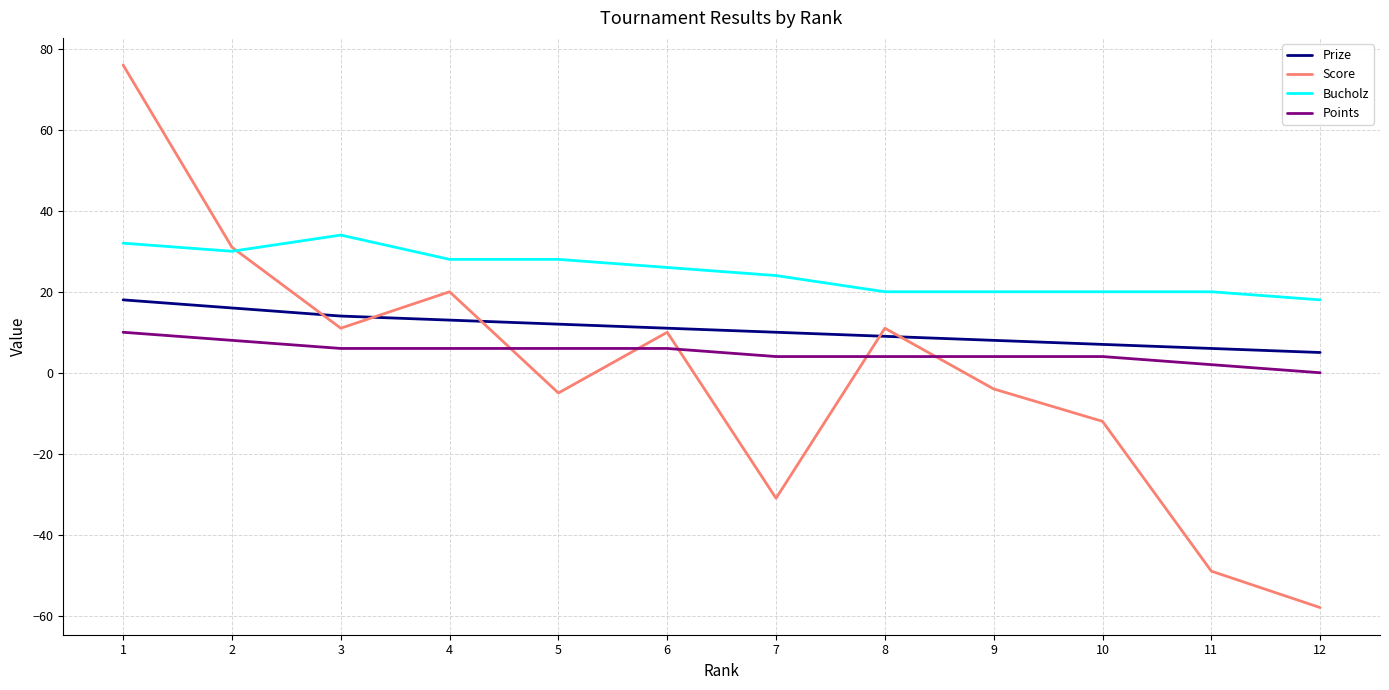

Read the Score value at 4, to the nearest 10.

20